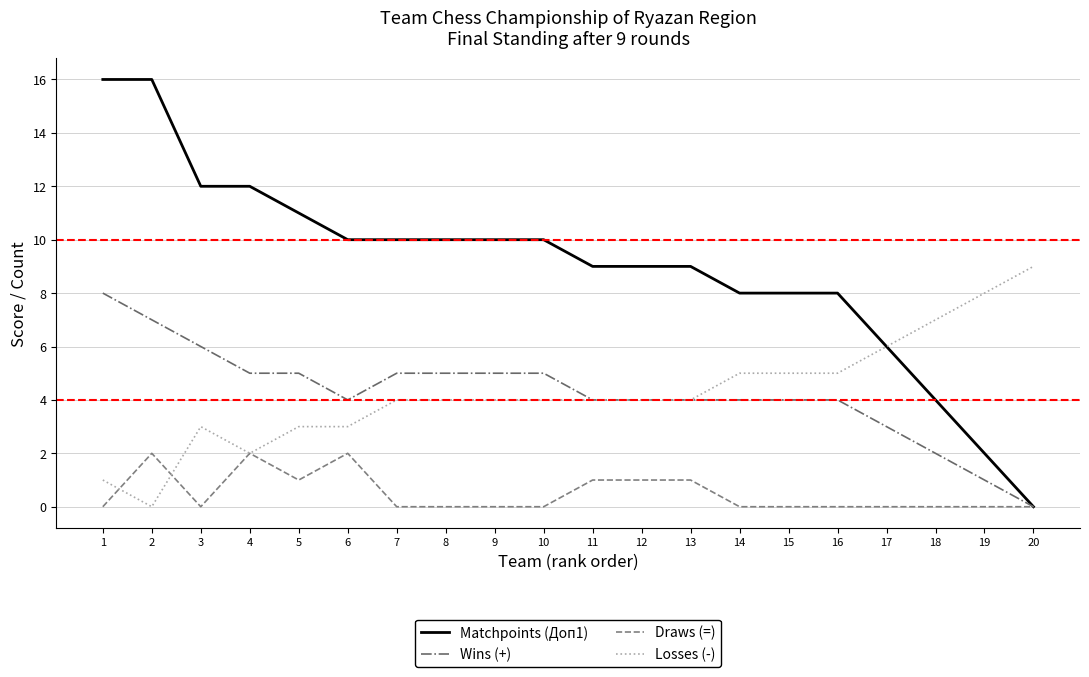

The value of Draws (=) at 9 is 0. True or false?

True